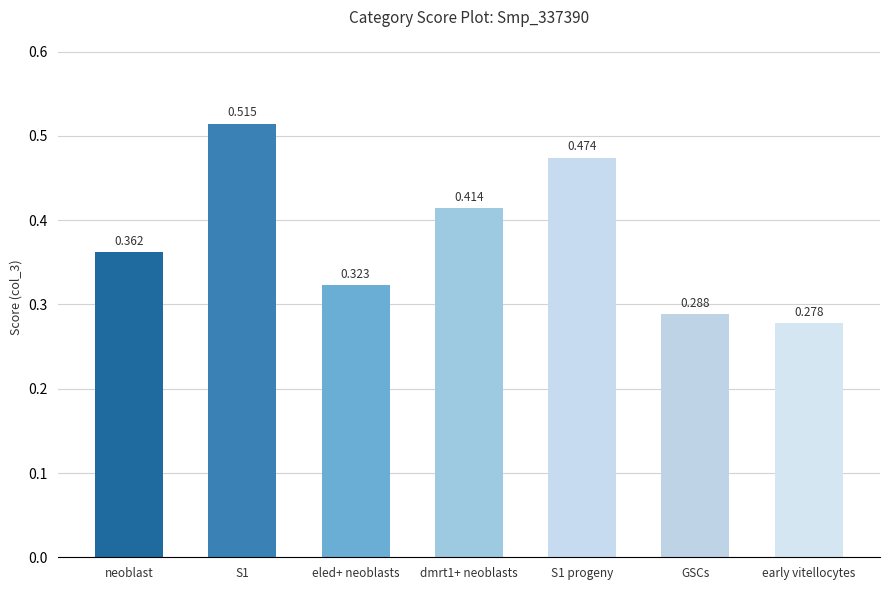

Count the values in the range 0 to 1.

7